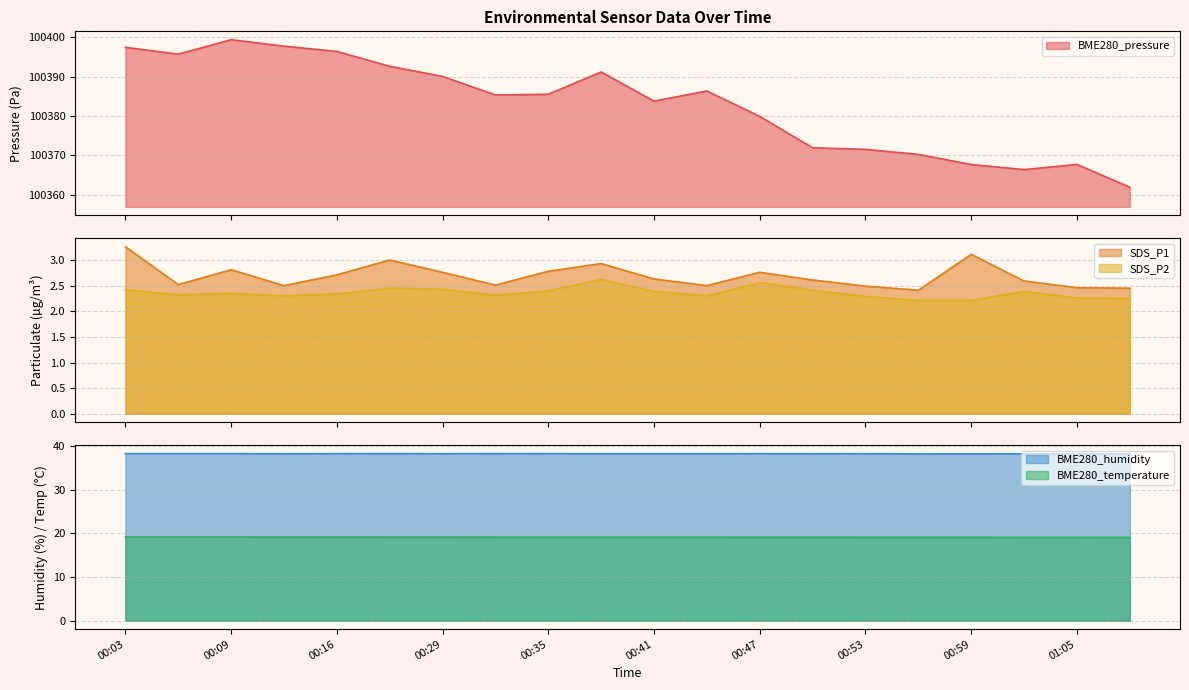

Between 00:32 and 00:41, which is larger?

00:32